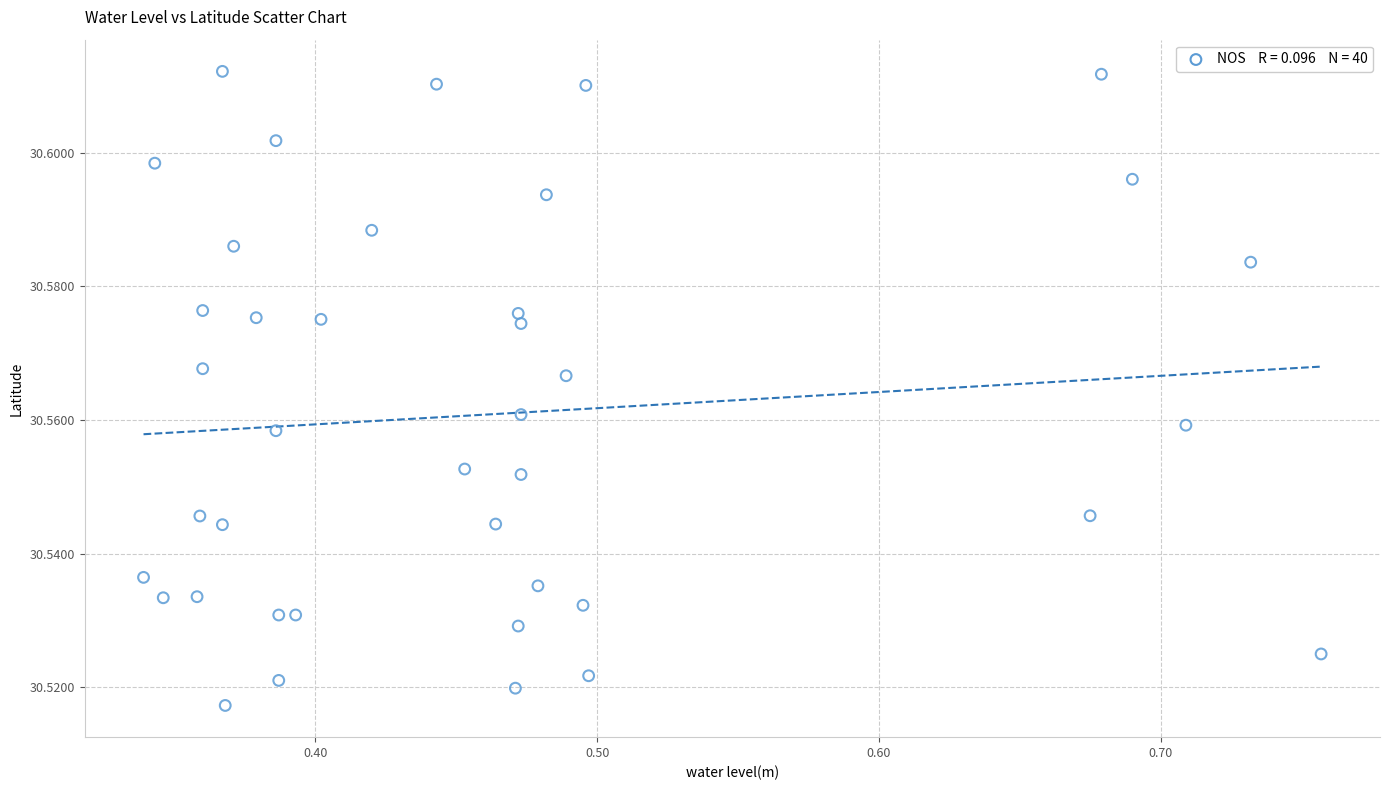

What is the range of X values (max minus min)?

0.4